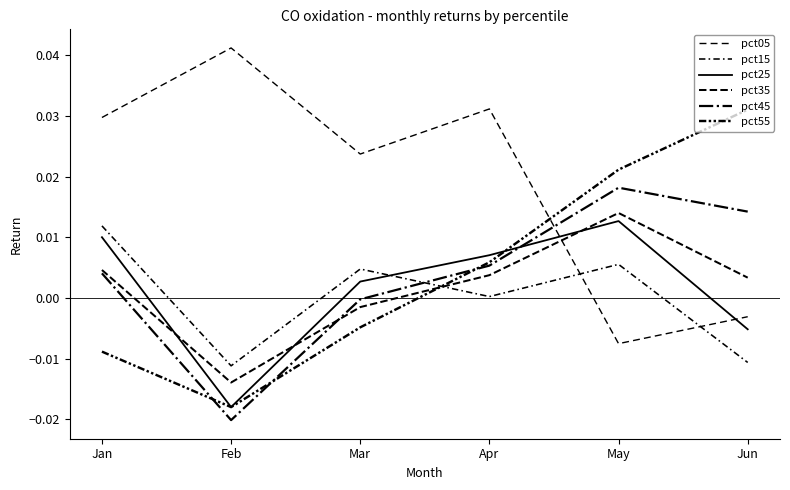

Does the chart have visible grid lines?

No